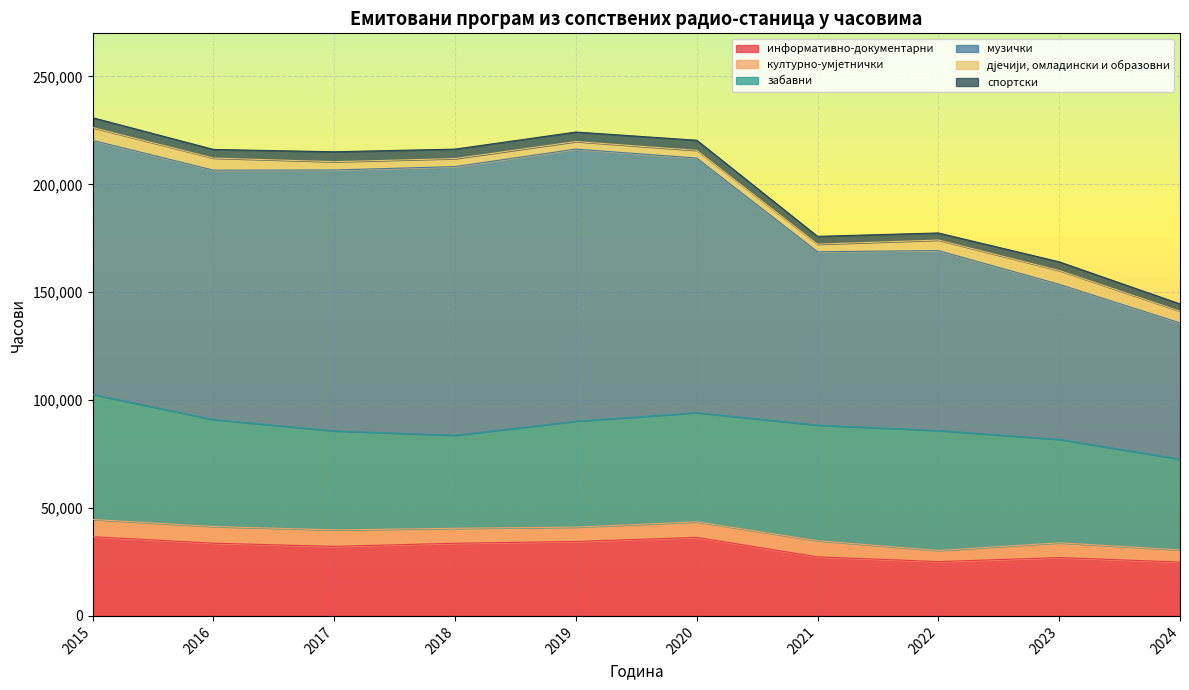

Does the chart have visible grid lines?

Yes